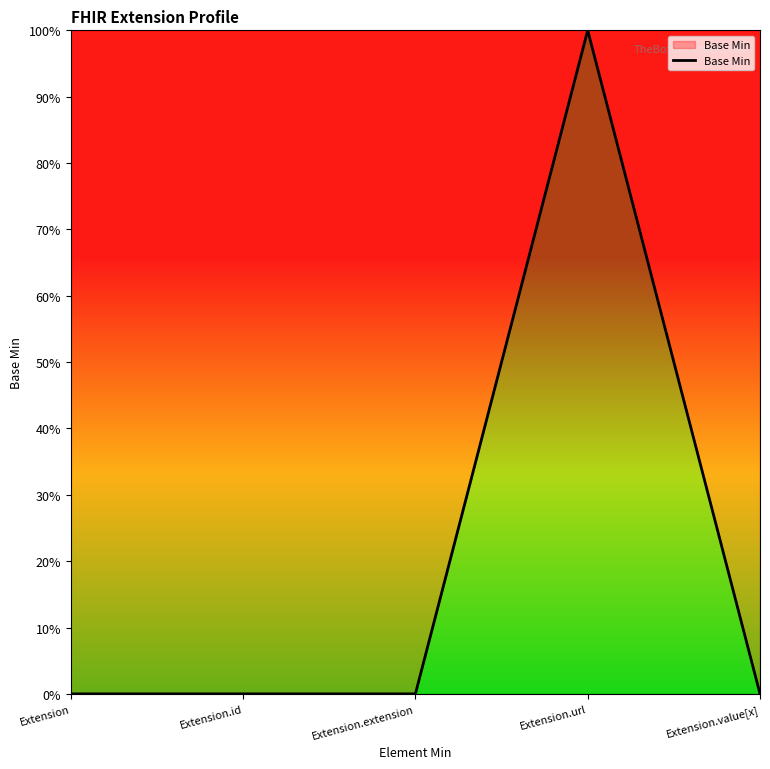

Reading left to right, what are all the values shown in this chart?

Extension=0	Extension.id=0	Extension.extension=0	Extension.url=1	Extension.value[x]=0